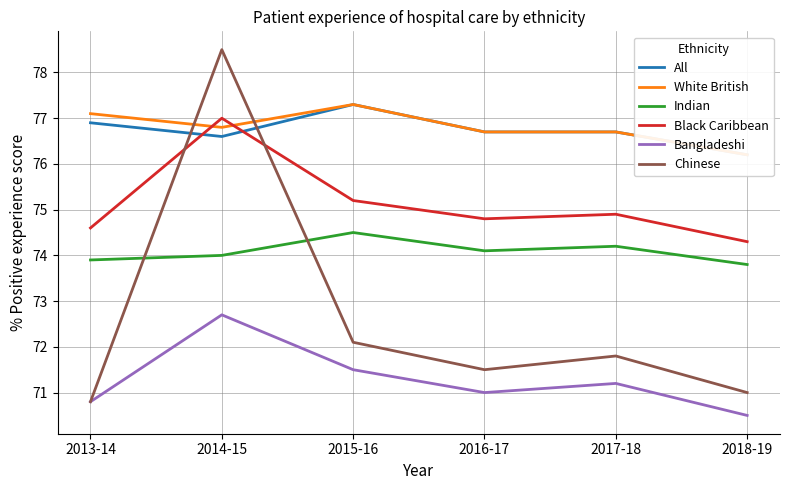

At how many categories does at least one series exceed 76?

6